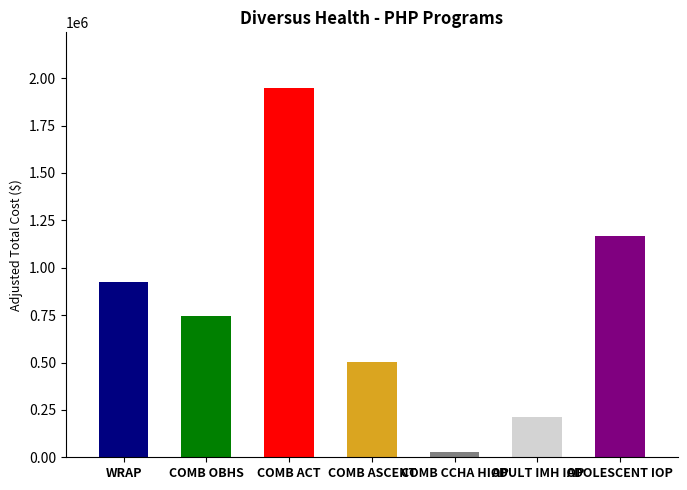

True or false: the data shows 1328599.7 at COMB OBHS.

False